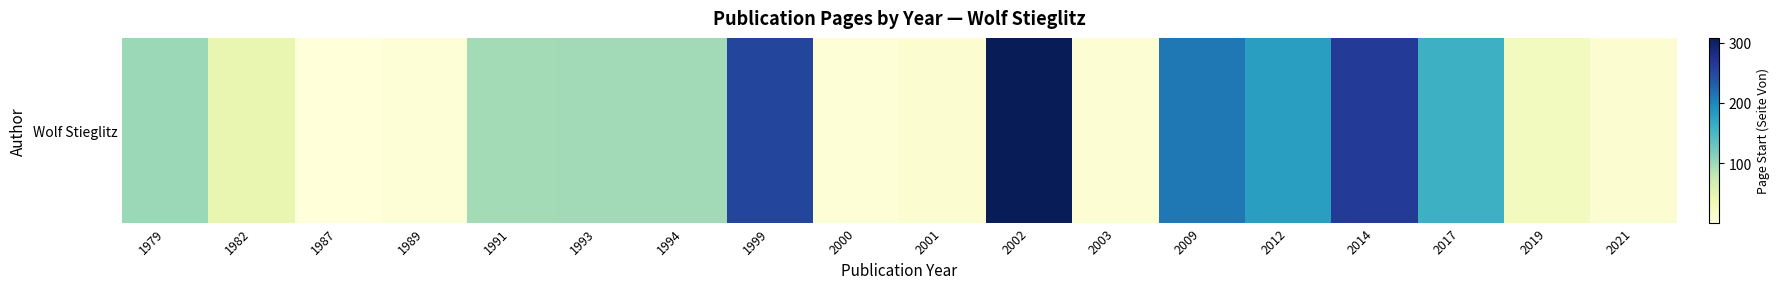

At which label is the value closest to 154?

2017